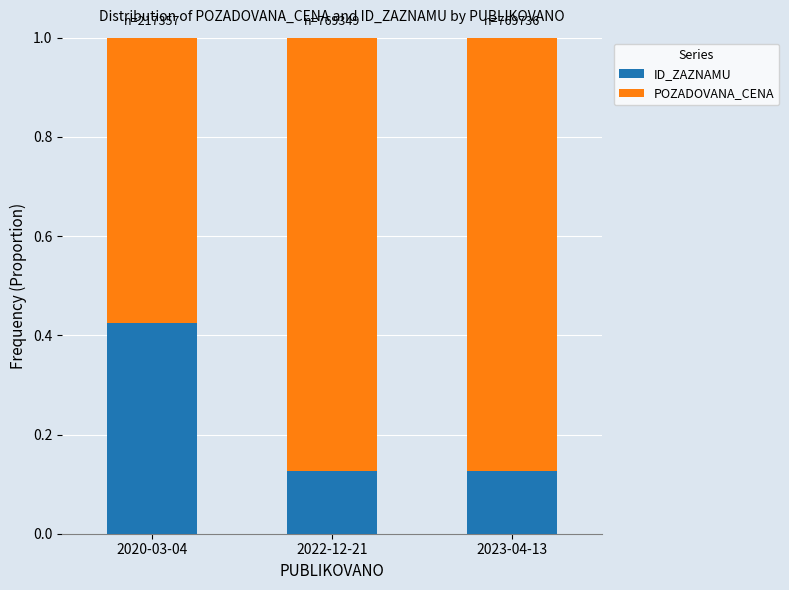

What is the sum of all ID_ZAZNAMU values?

0.7